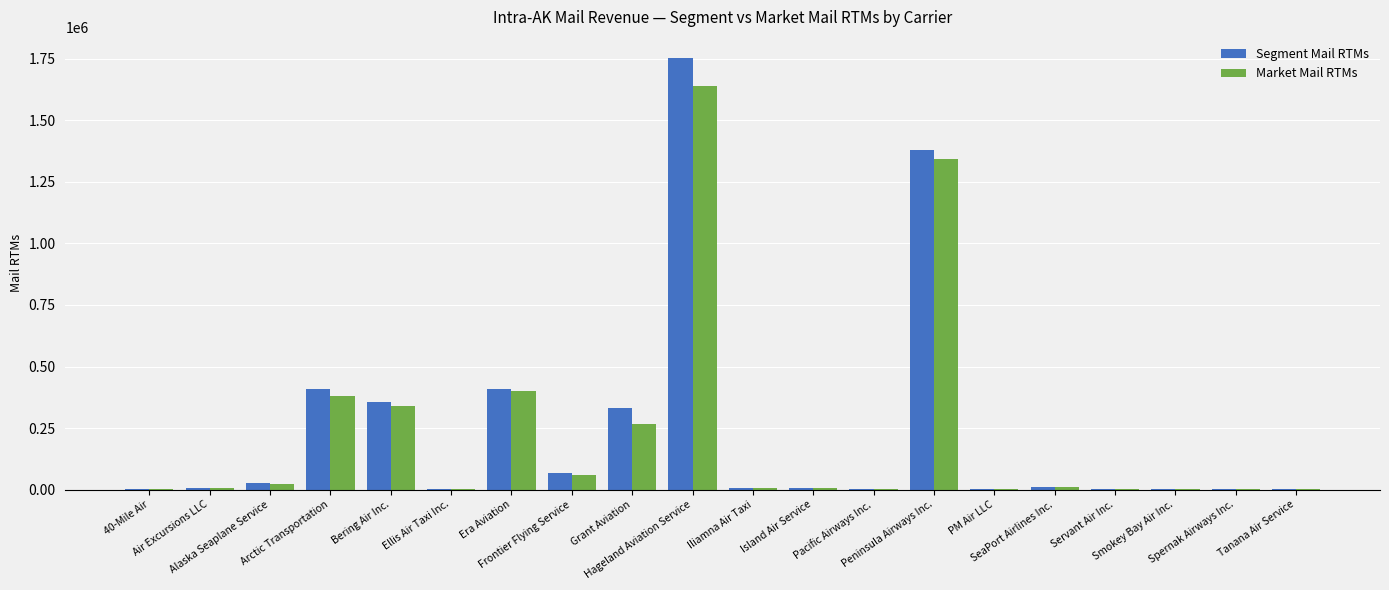

Count the number of categories in the chart.

20